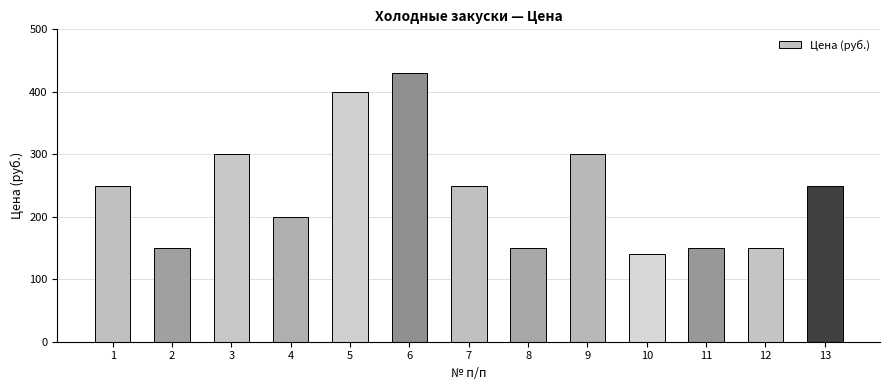

How many distinct data groups are displayed?

1